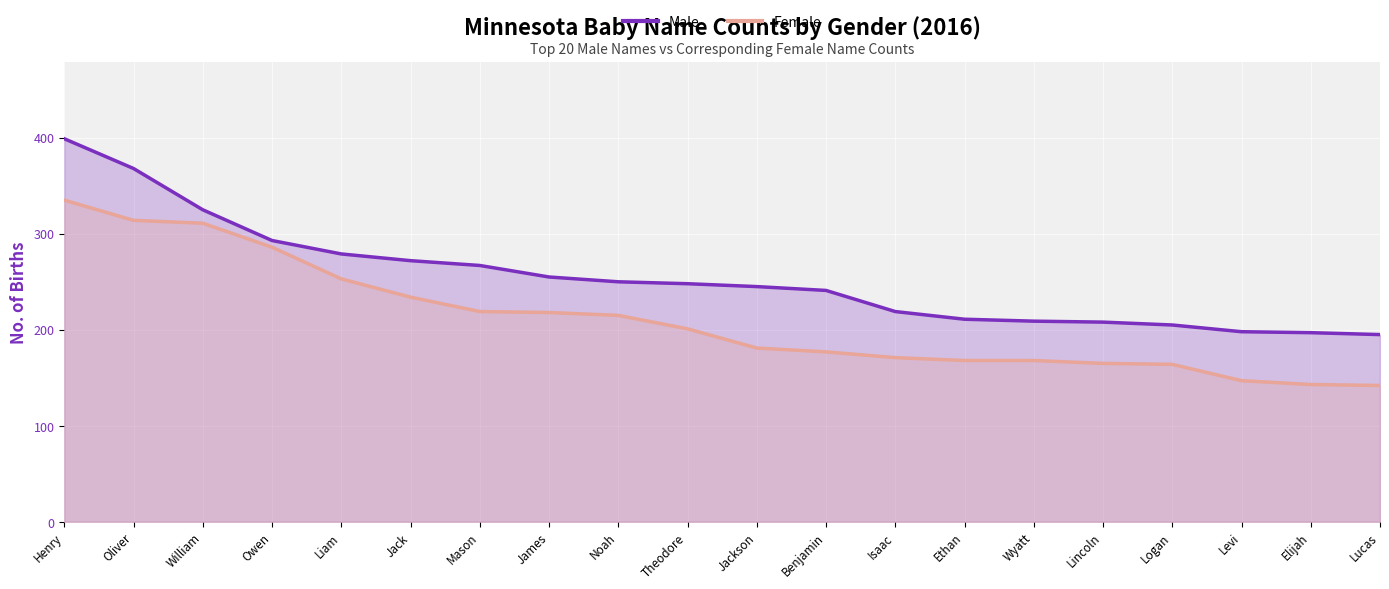

What are all the series names shown in the legend?

Male, Female